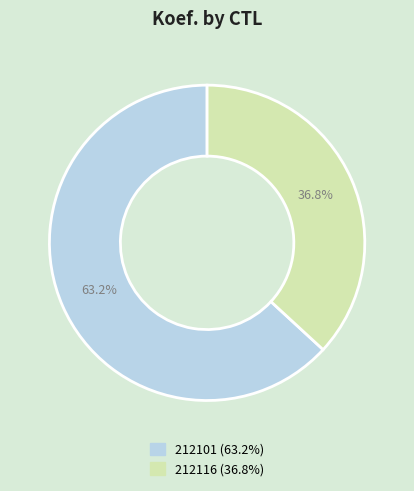

What is the total percentage of 212101 and 212116?

100.0%